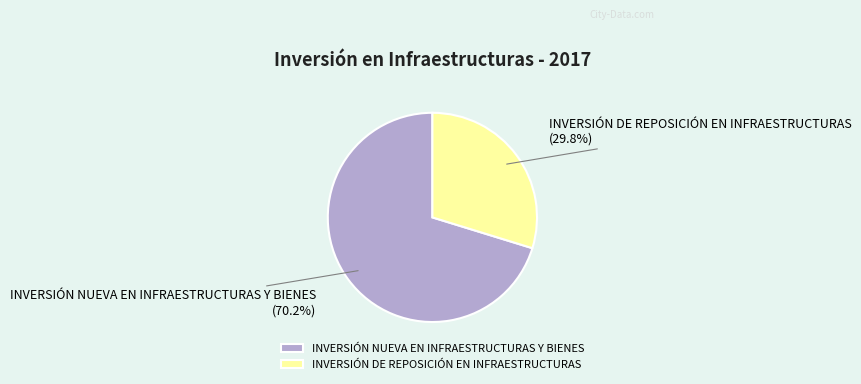

To the nearest percent, what portion does INVERSIÓN NUEVA EN INFRAESTRUCTURAS Y BIENES represent?

70%